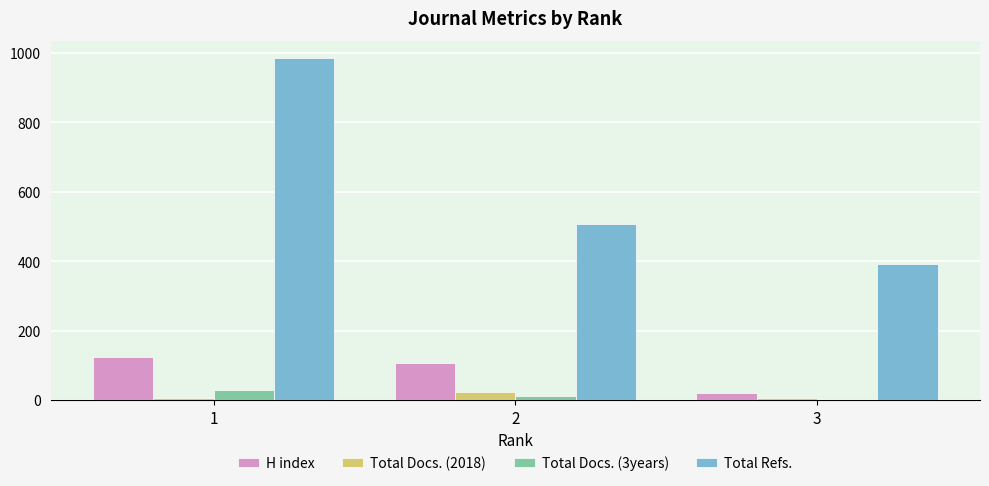

Reading right to left, list all the values displayed in this chart.

H index: 21	107	124
Total Docs. (2018): 7	22	7
Total Docs. (3years): 0	12	29
Total Refs.: 392	508	985